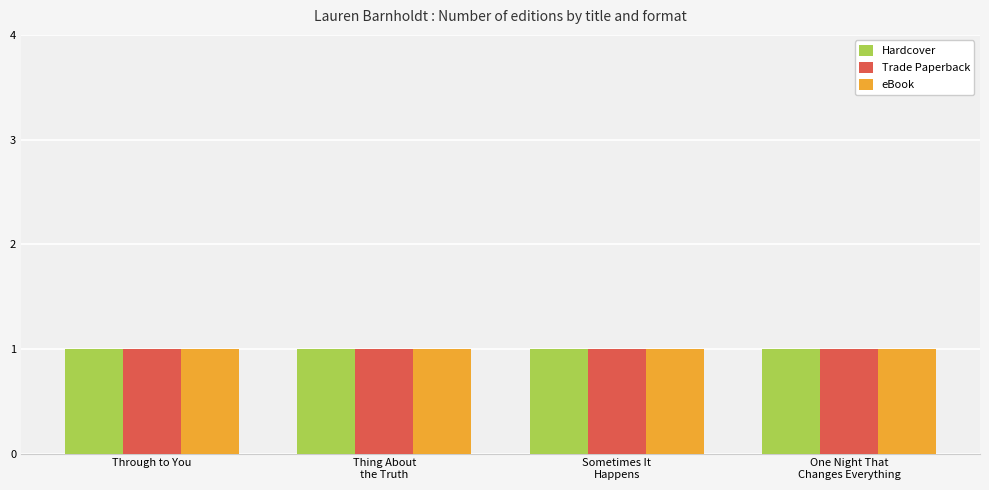

At which category does the chart reach its peak across all series?

Through to You